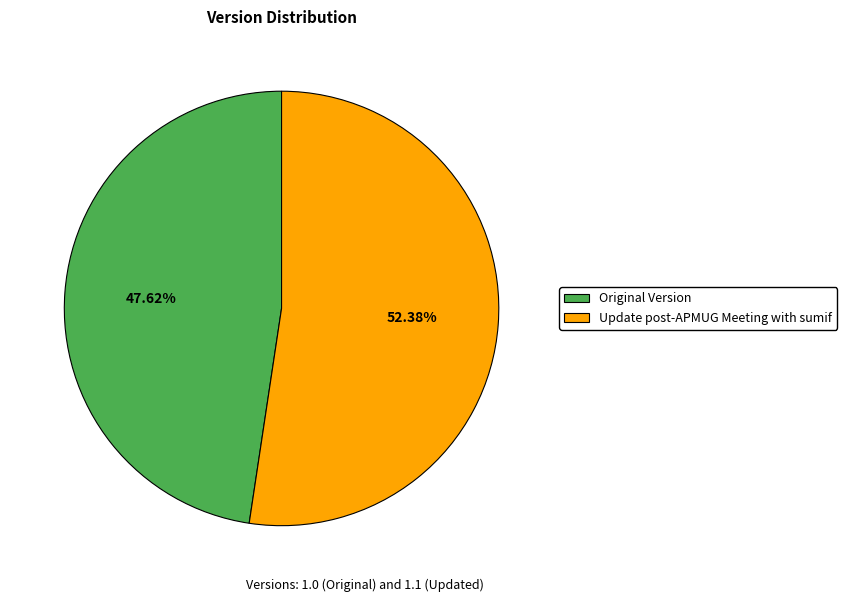

Approximately how many times larger is the value at Original Version compared to Update post-APMUG Meeting with sumif?

0.9